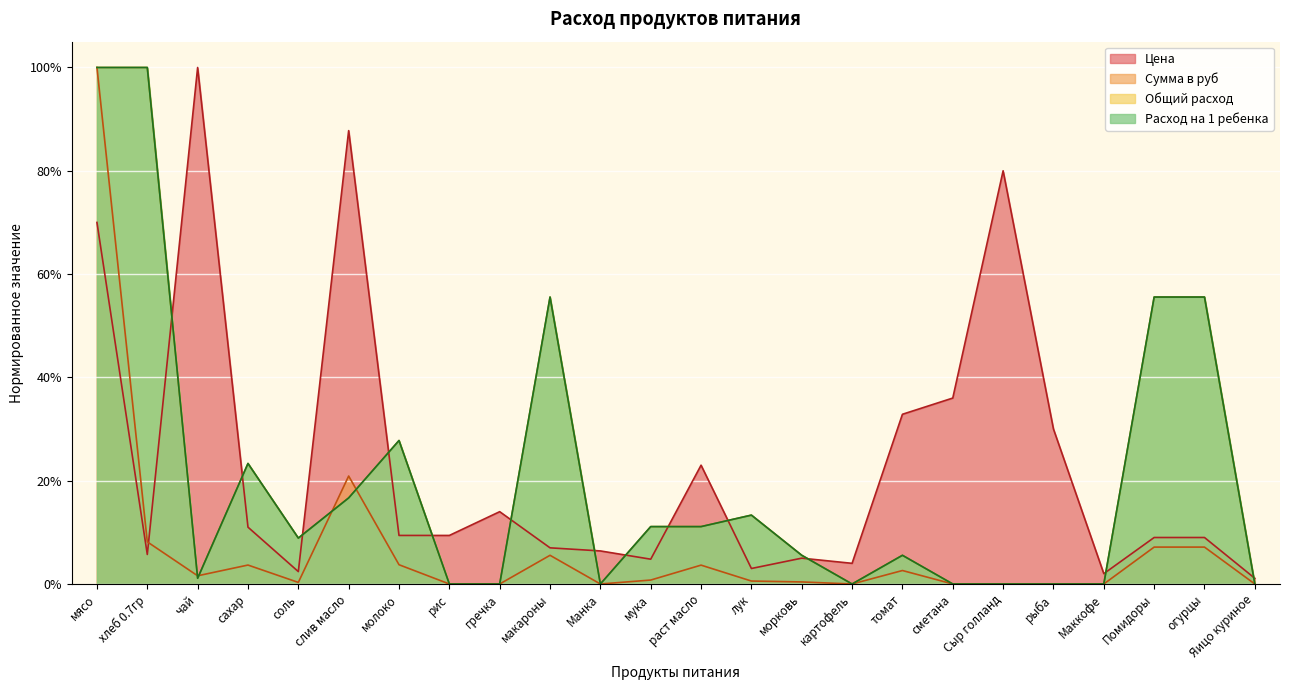

The value of Расход на 1 ребенка at сметана is 0.0. True or false?

True